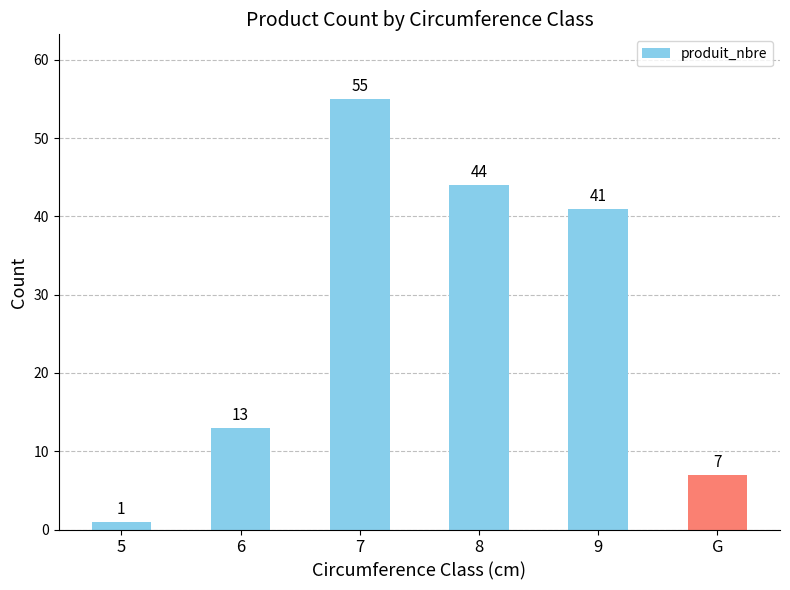

Rank the categories by value from lowest to highest.

5, G, 6, 9, 8, 7